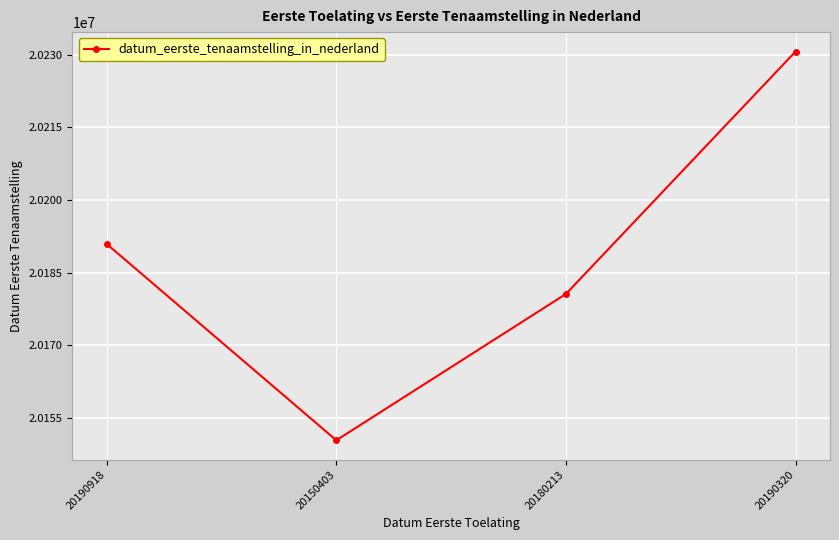

What is the label of the 3rd point from the right?

20150403